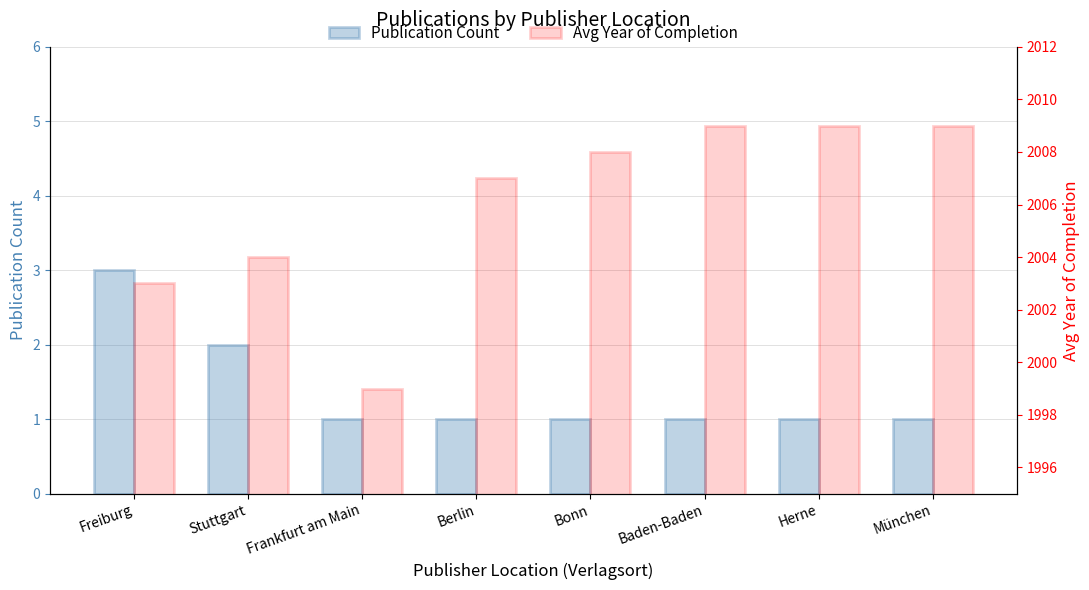

Reading right to left, extract all data points from this chart.

Publication Count: München=1	Herne=1	Baden-Baden=1	Bonn=1	Berlin=1	Frankfurt am Main=1	Stuttgart=2	Freiburg=3
Avg Year of Completion: München=2009	Herne=2009	Baden-Baden=2009	Bonn=2008	Berlin=2007	Frankfurt am Main=1999	Stuttgart=2004	Freiburg=2003